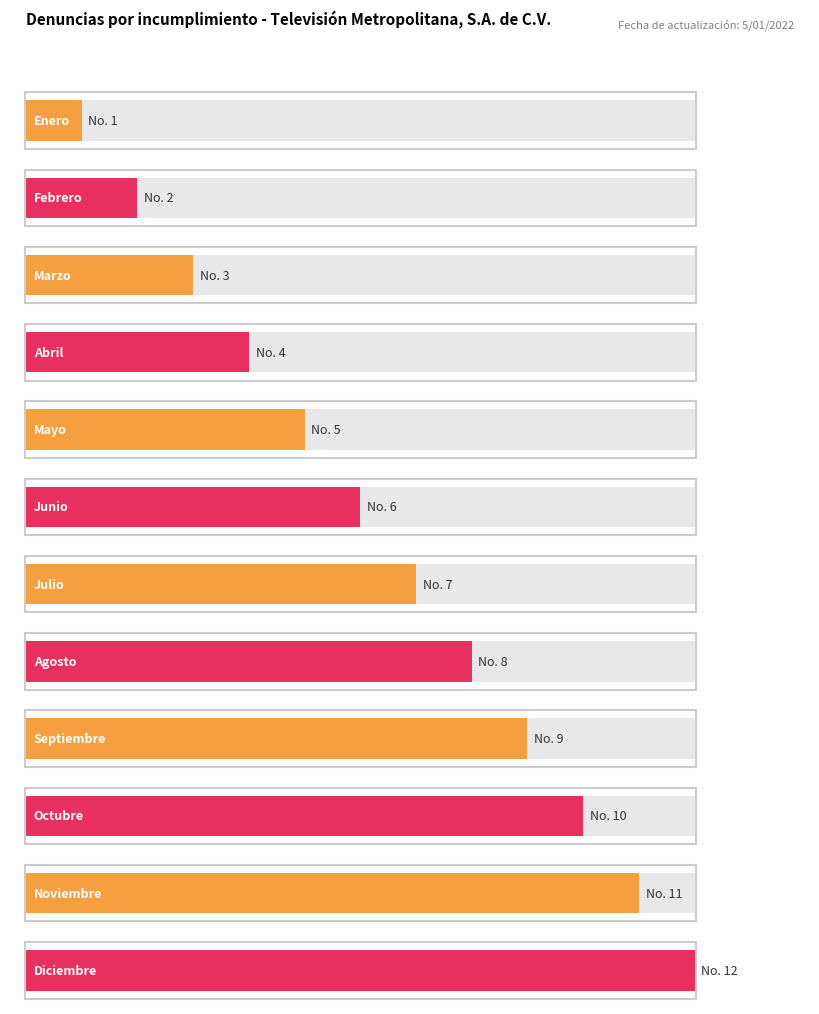

Reading left to right, transcribe all the data shown in this chart.

1	2	3	4	5	6	7	8	9	10	11	12